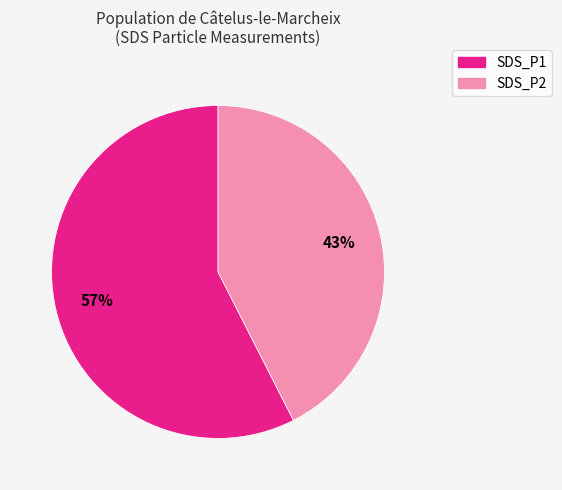

To the nearest percent, what is the average slice percentage?

50%